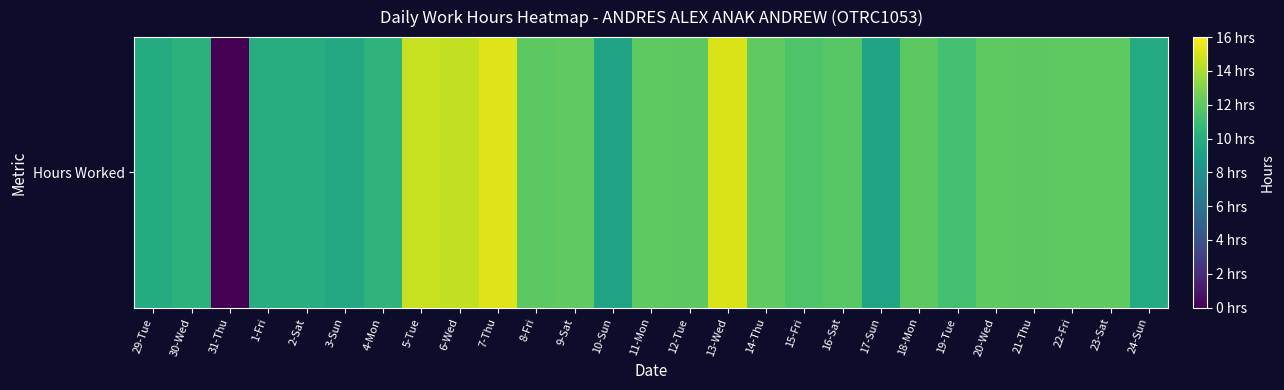

Is it true that the value at 15-Fri is 11.6?

True